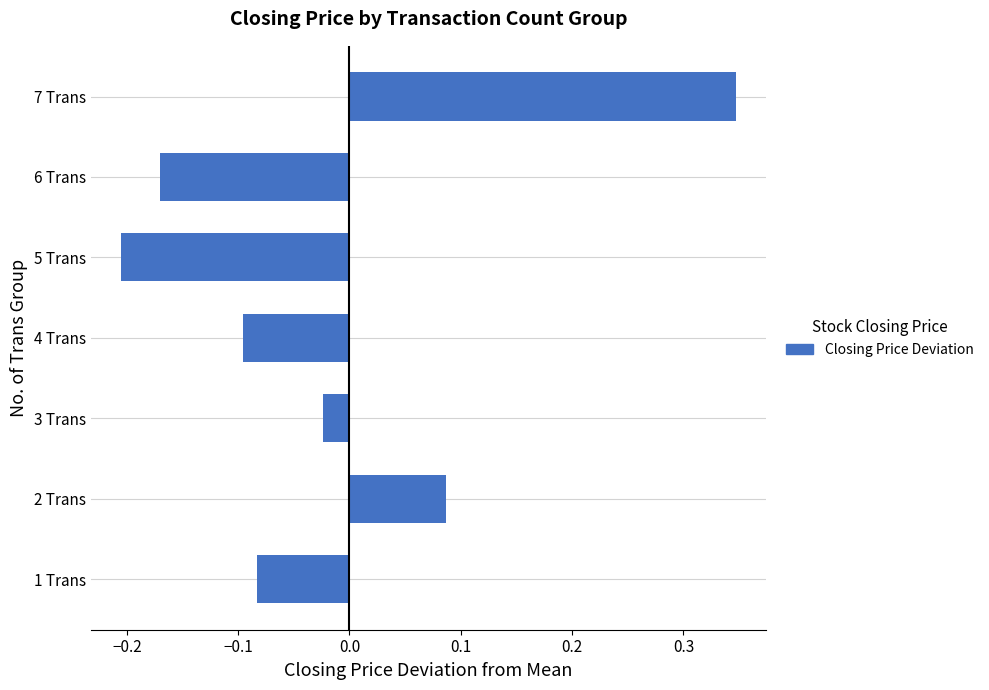

What is the difference between the maximum and minimum values?

0.6